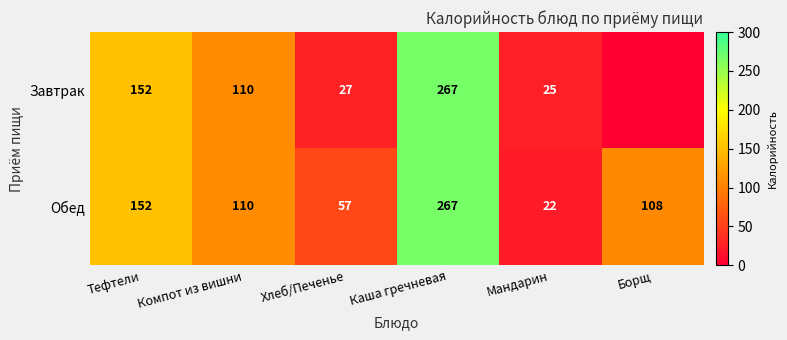

What is the total value across all series at Хлеб/Печенье?

84